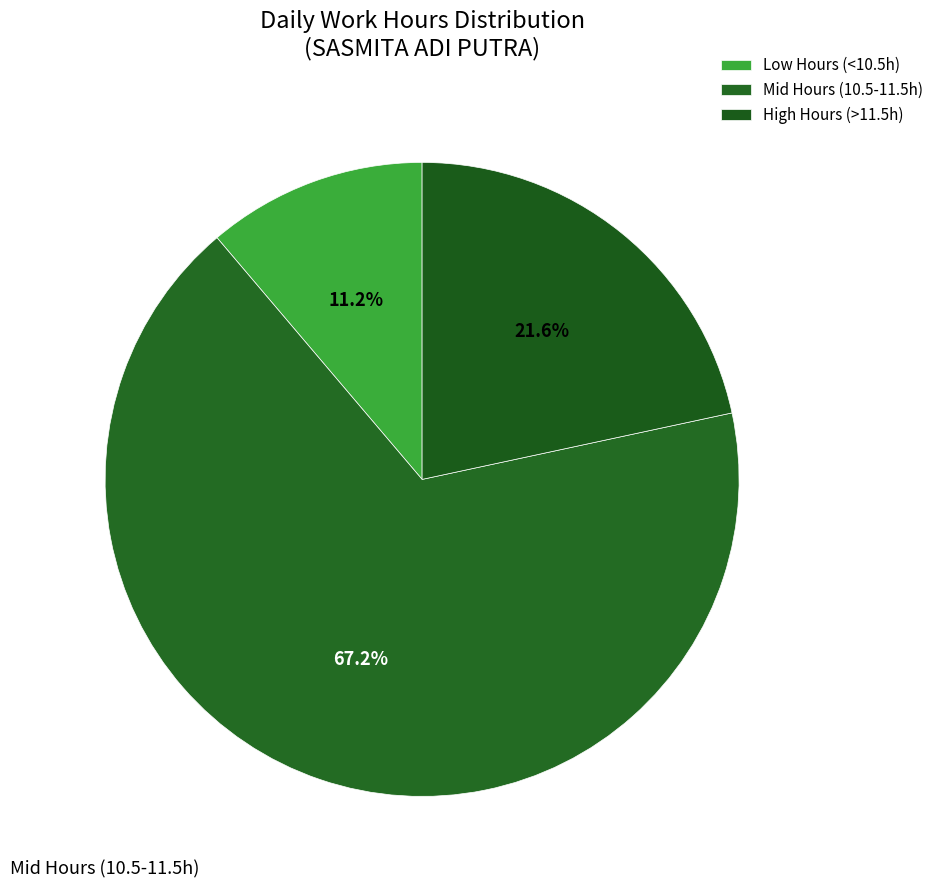

How many segments does this pie chart have?

3